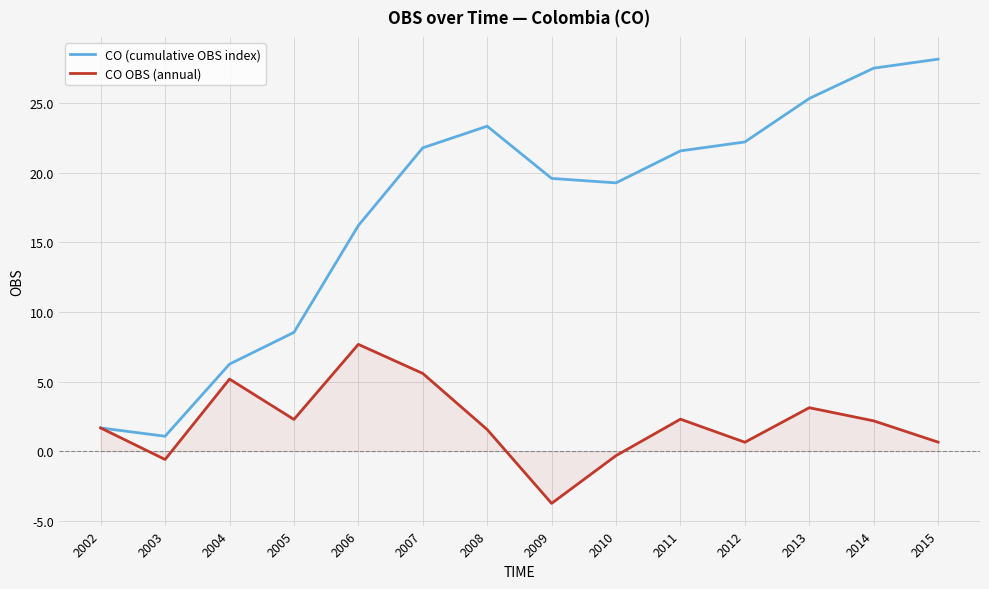

What is the average value of the CO OBS (annual) series?

2.0